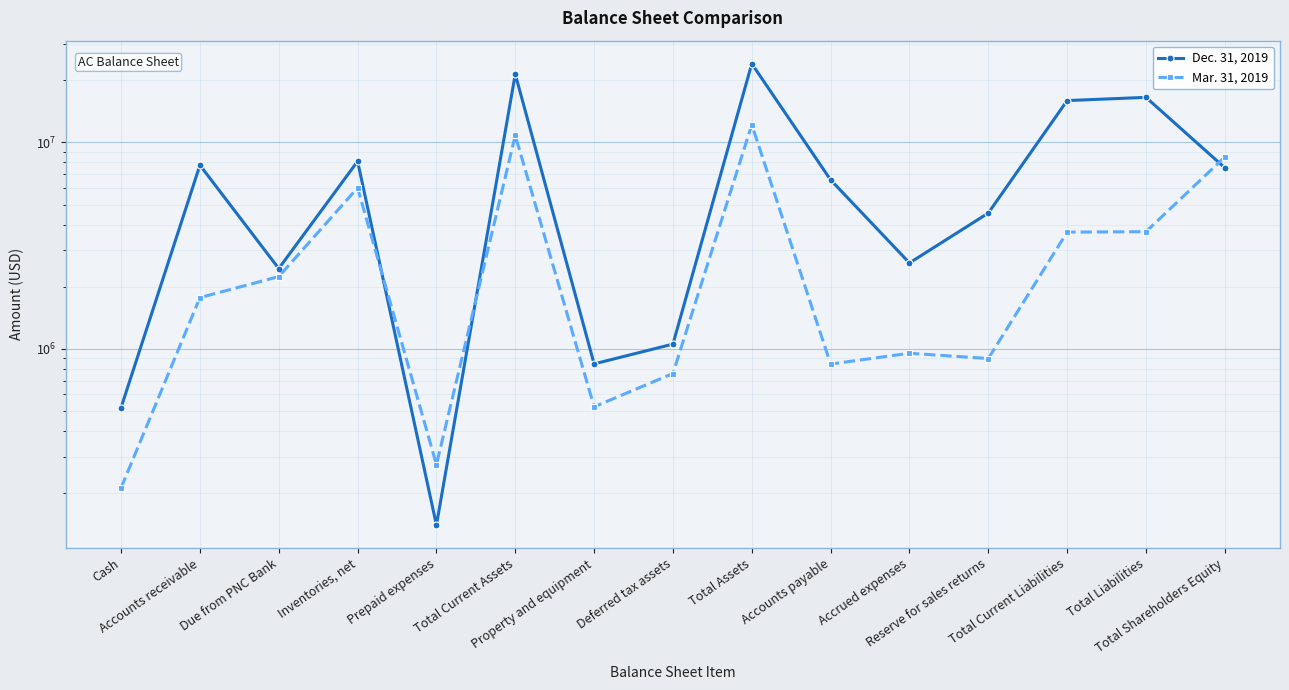

Which series has the largest total across all categories?

Dec. 31, 2019